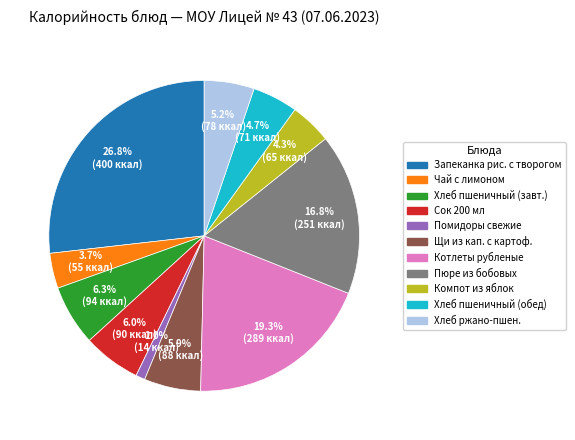

Is there a majority slice in this chart?

No